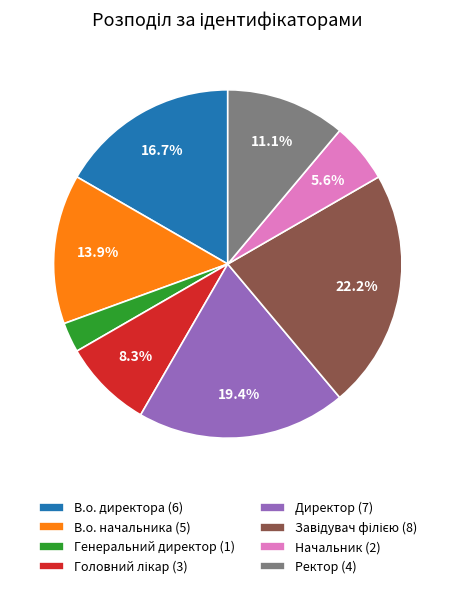

Is there a majority slice in this chart?

No